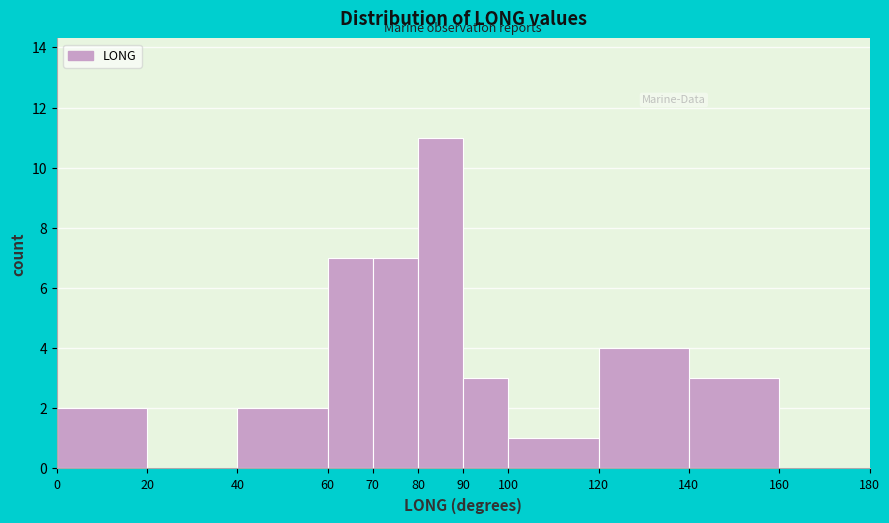

How tall is the bar that spans 0 to 20 on the x-axis? The values are not printed on the chart, so give them approximately, as read against the axis.

2